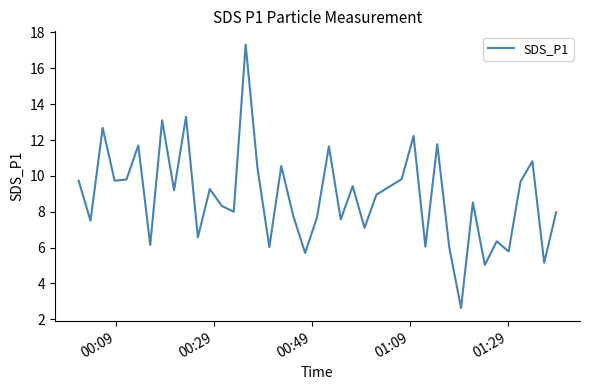

What is the minimum value shown in the chart?

2.6